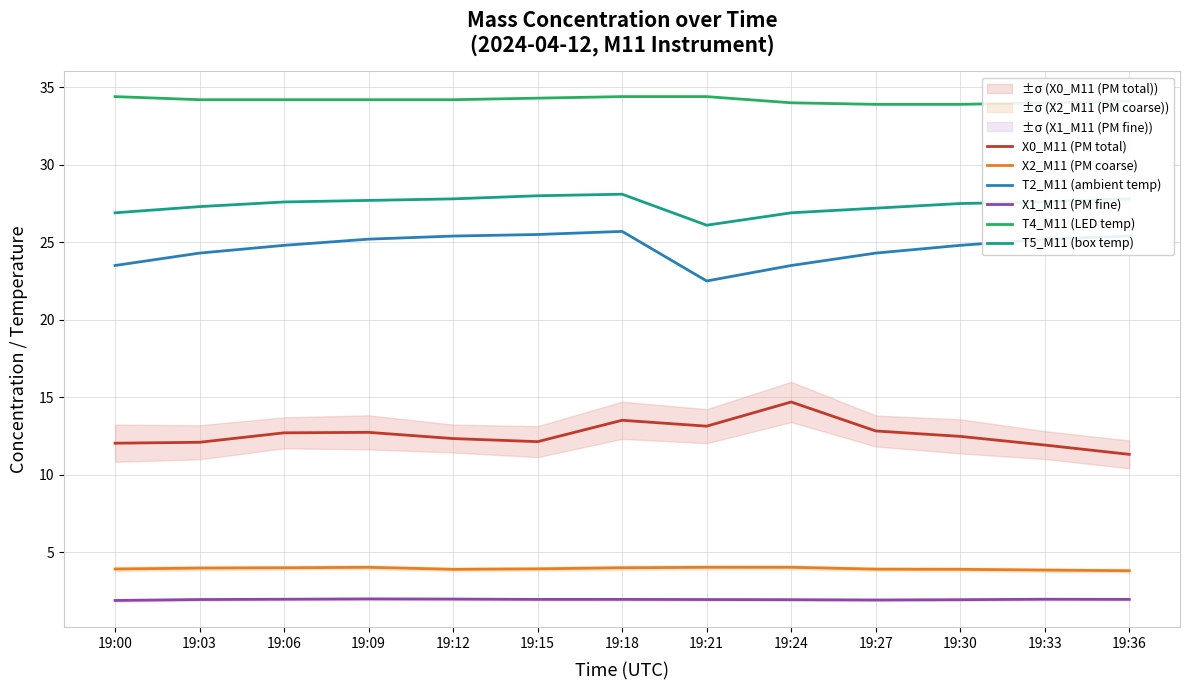

Reading left to right, what are all the values shown in this chart?

X0_M11 (PM total): 19:00=12.0	19:03=12.1	19:06=12.7	19:09=12.7	19:12=12.3	19:15=12.1	19:18=13.5	19:21=13.1	19:24=14.7	19:27=12.8	19:30=12.5	19:33=11.9	19:36=11.3
X2_M11 (PM coarse): 19:00=3.9	19:03=4.0	19:06=4.0	19:09=4.0	19:12=3.9	19:15=3.9	19:18=4.0	19:21=4.0	19:24=4.0	19:27=3.9	19:30=3.9	19:33=3.8	19:36=3.8
T2_M11 (ambient temp): 19:00=23.5	19:03=24.3	19:06=24.8	19:09=25.2	19:12=25.4	19:15=25.5	19:18=25.7	19:21=22.5	19:24=23.5	19:27=24.3	19:30=24.8	19:33=25.2	19:36=25.4
X1_M11 (PM fine): 19:00=1.9	19:03=1.9	19:06=2.0	19:09=2.0	19:12=2.0	19:15=1.9	19:18=1.9	19:21=1.9	19:24=1.9	19:27=1.9	19:30=1.9	19:33=2.0	19:36=1.9
T4_M11 (LED temp): 19:00=34.4	19:03=34.2	19:06=34.2	19:09=34.2	19:12=34.2	19:15=34.3	19:18=34.4	19:21=34.4	19:24=34.0	19:27=33.9	19:30=33.9	19:33=34.0	19:36=34.1
T5_M11 (box temp): 19:00=26.9	19:03=27.3	19:06=27.6	19:09=27.7	19:12=27.8	19:15=28.0	19:18=28.1	19:21=26.1	19:24=26.9	19:27=27.2	19:30=27.5	19:33=27.6	19:36=27.8